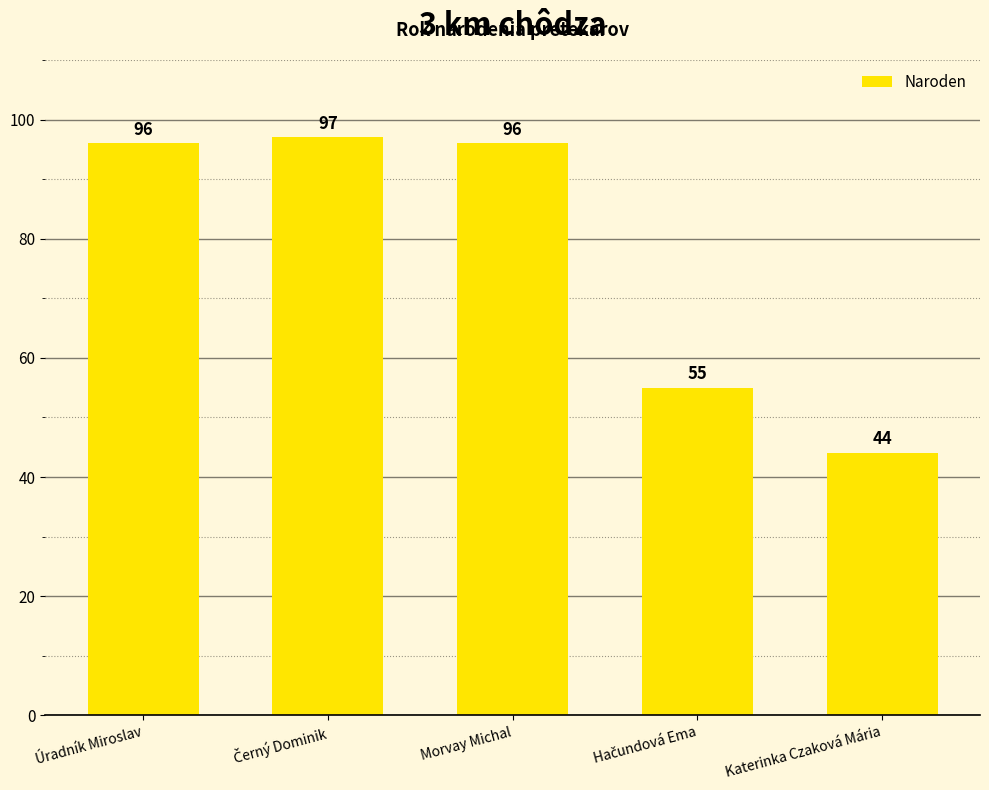

Reading left to right, transcribe all the data shown in this chart.

96	97	96	55	44